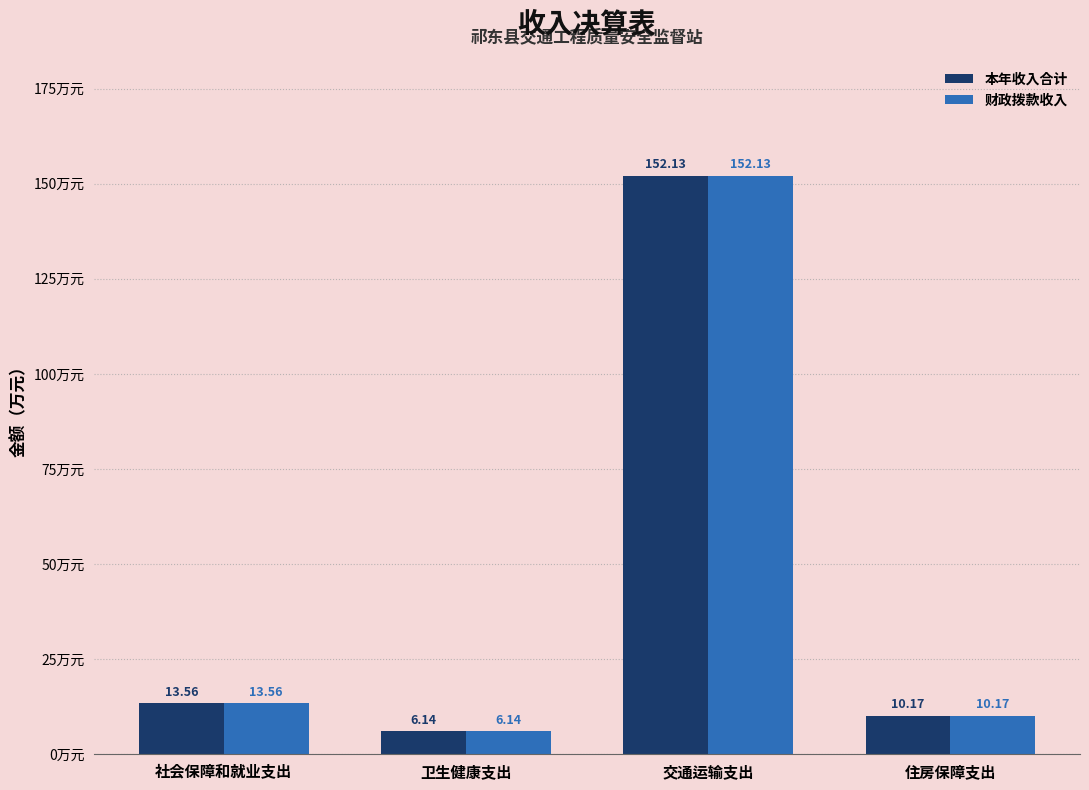

Are the bars grouped side by side (vs. stacked)?

Yes